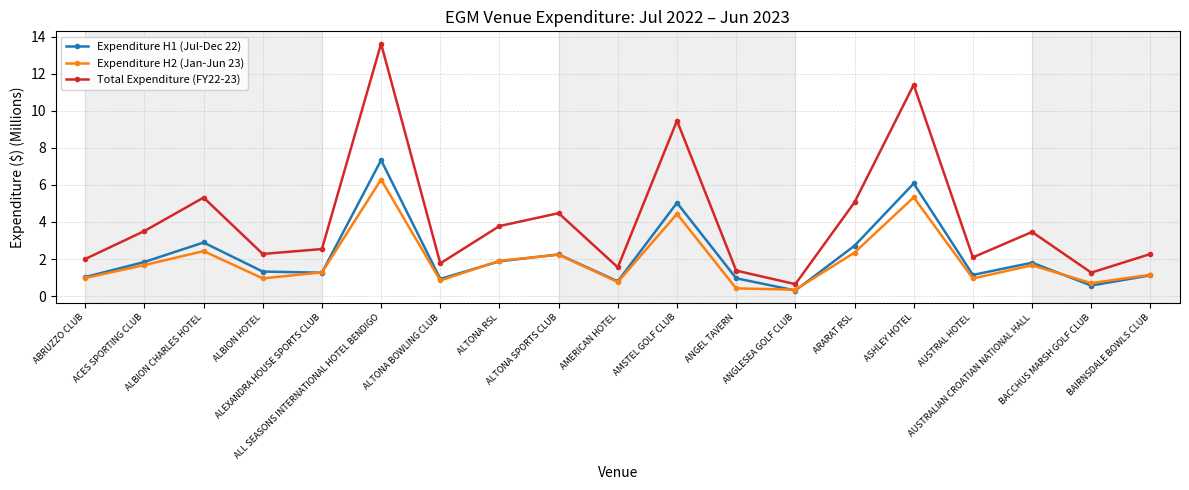

What is the lowest value of the Expenditure H2 (Jan-Jun 23) series?

0.3